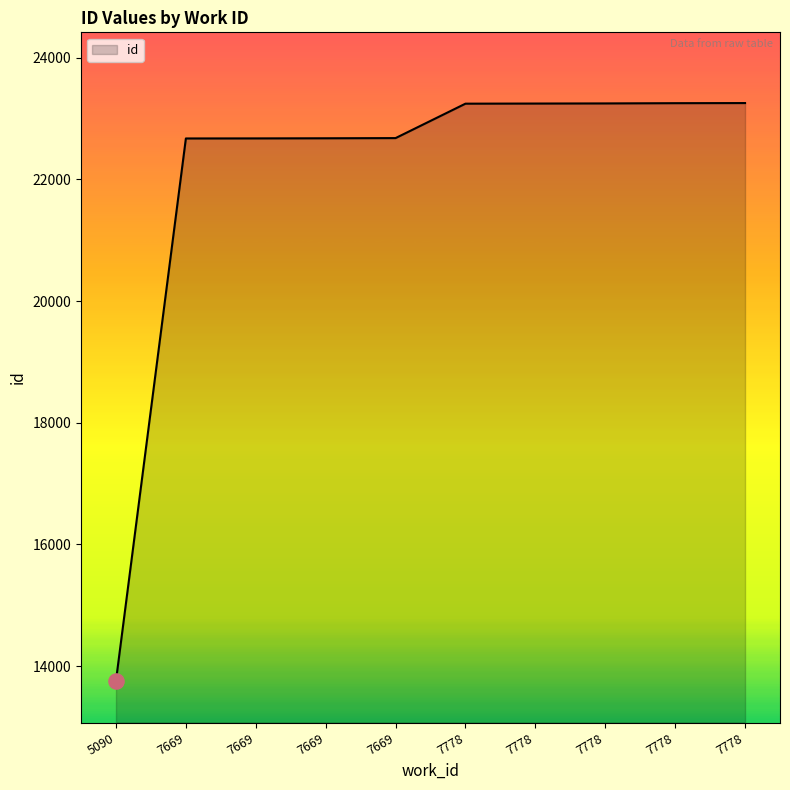

Approximately how many times larger is the value at 7669 compared to 7778?

1.0